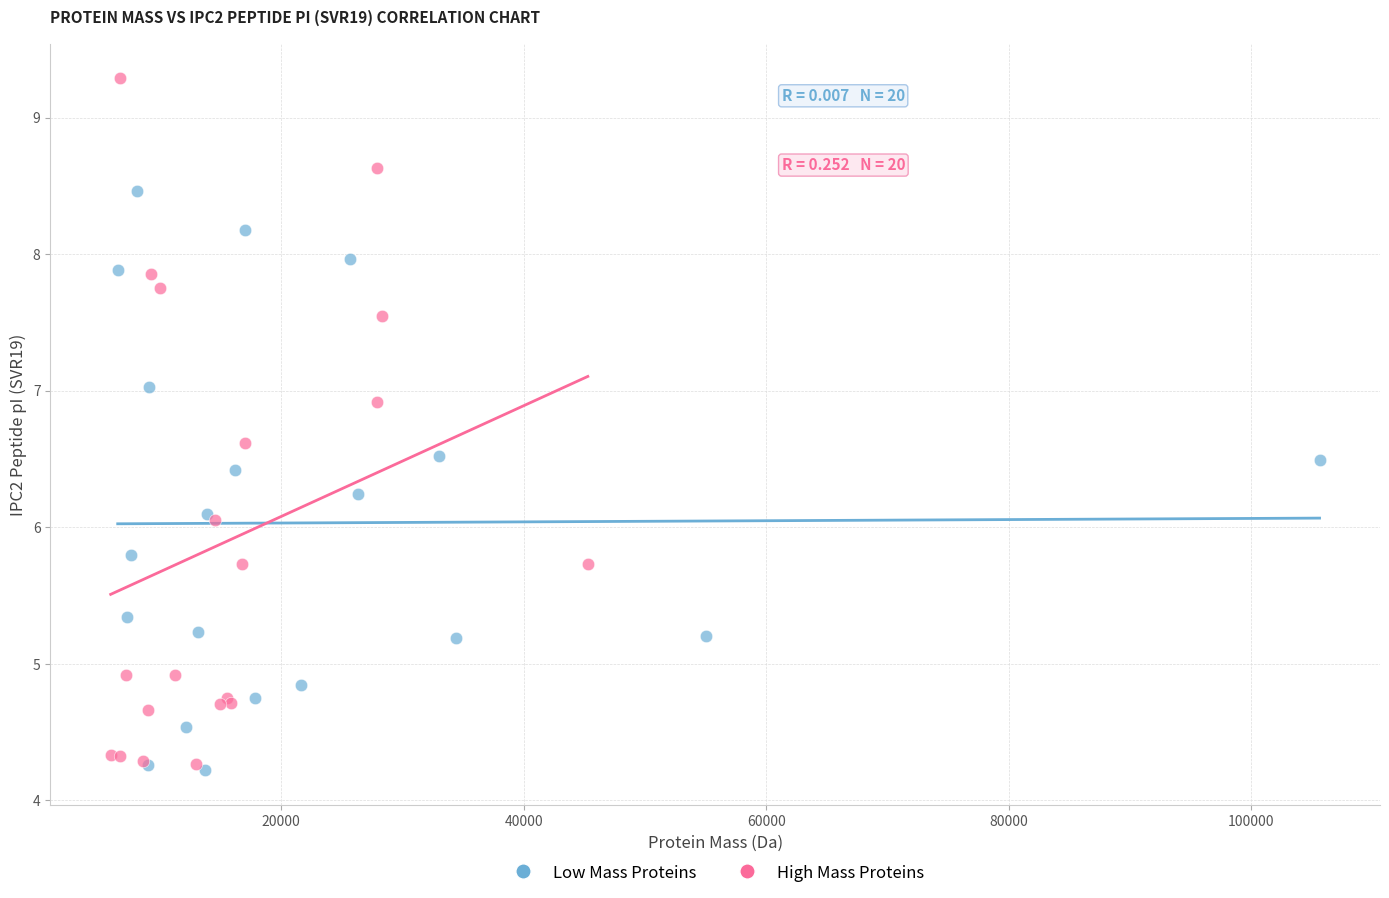

Which series reaches the maximum Y coordinate?

High Mass Proteins